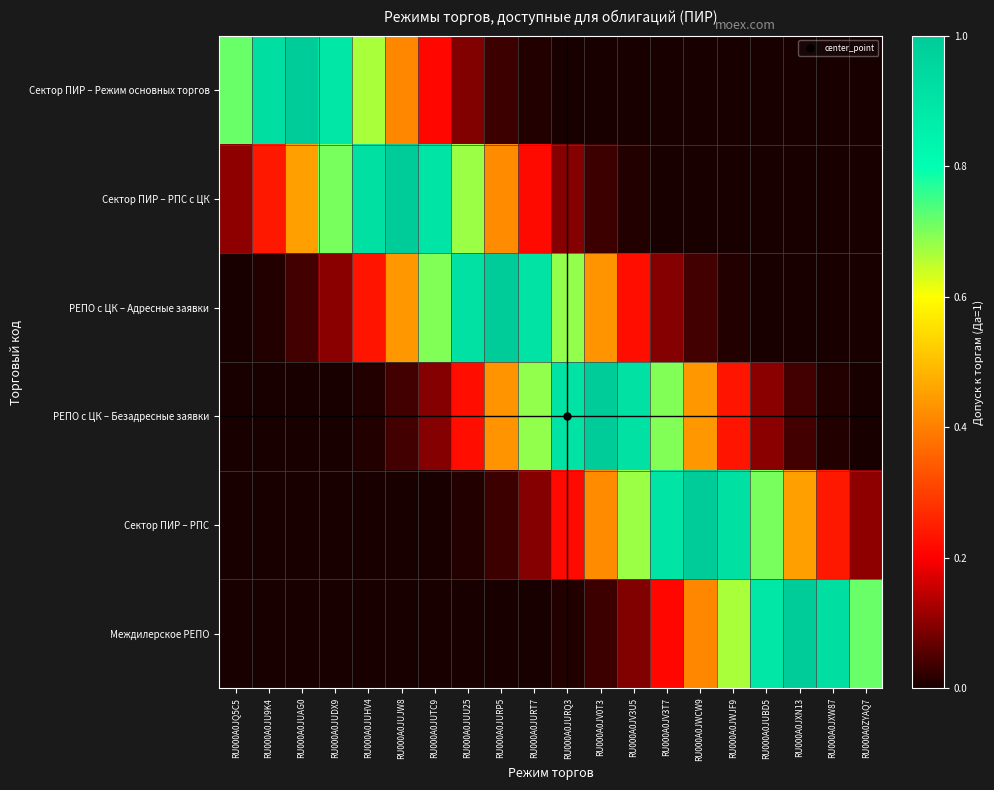

List the series in order of their peak value, highest first.

РЕПО с ЦК – Адресные заявки, РЕПО с ЦК – Безадресные заявки, Сектор ПИР – РПС с ЦК, Сектор ПИР – РПС, Сектор ПИР – Режим основных торгов, Междилерское РЕПО